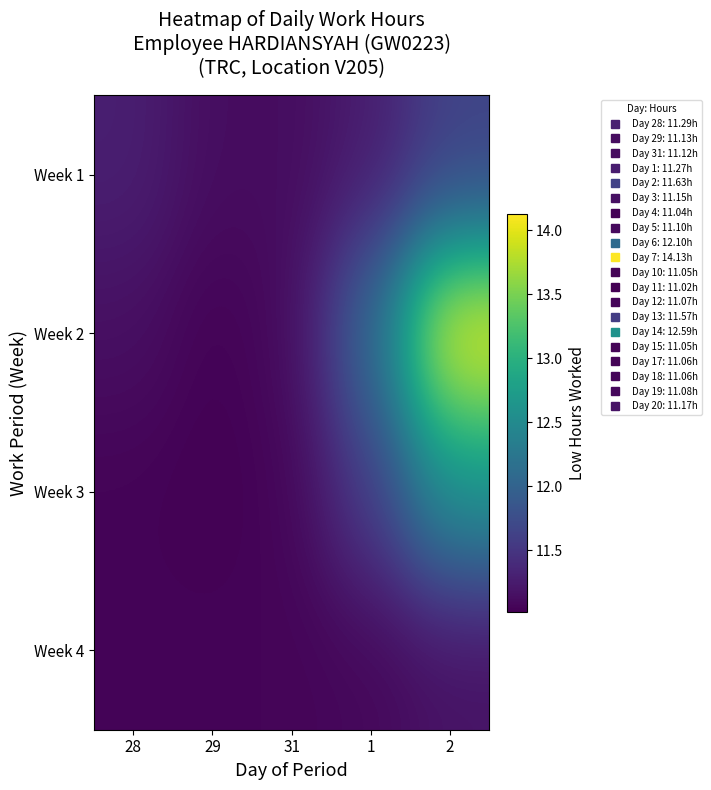

Which series changed the most between 31 and 1?

Week 2